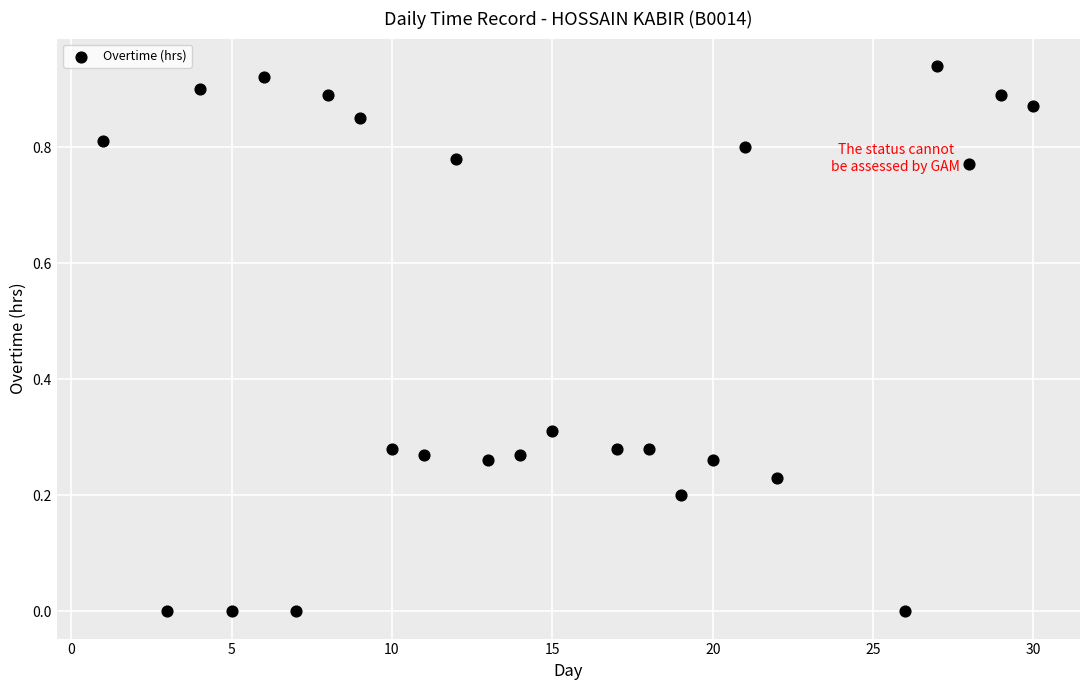

What is the range of X values (max minus min)?

29.0